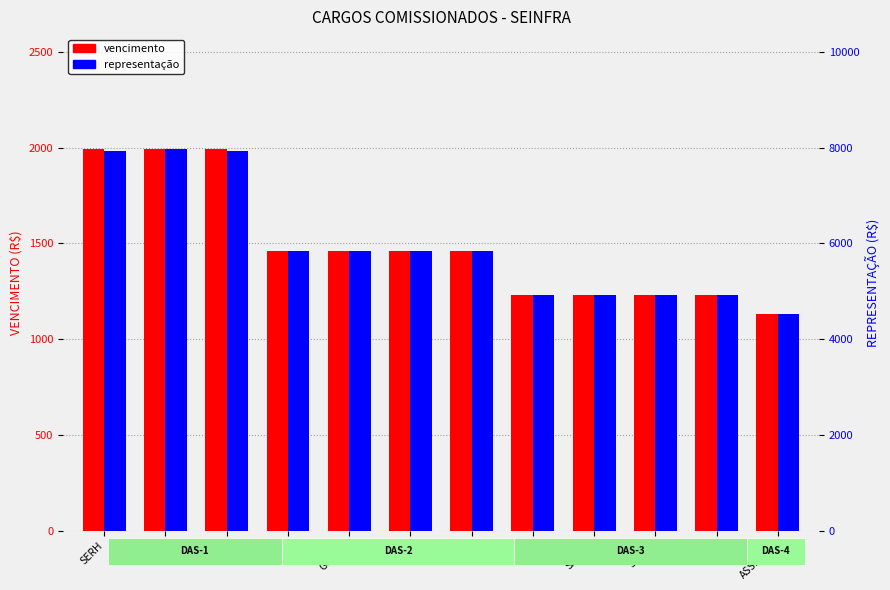

The value of vencimento at GGAJ is 1461.8. True or false?

True